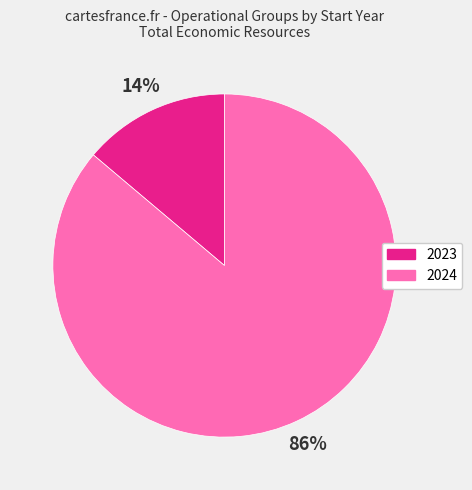

Combined, do 2024 and 2023 account for over 50%?

Yes